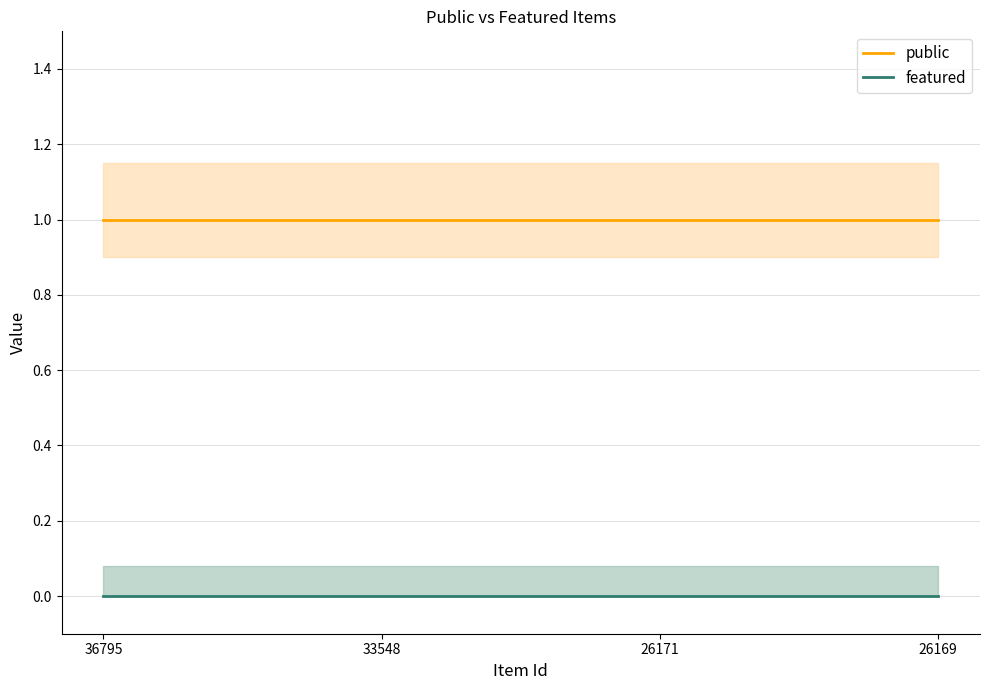

Count the number of data series in this chart.

2